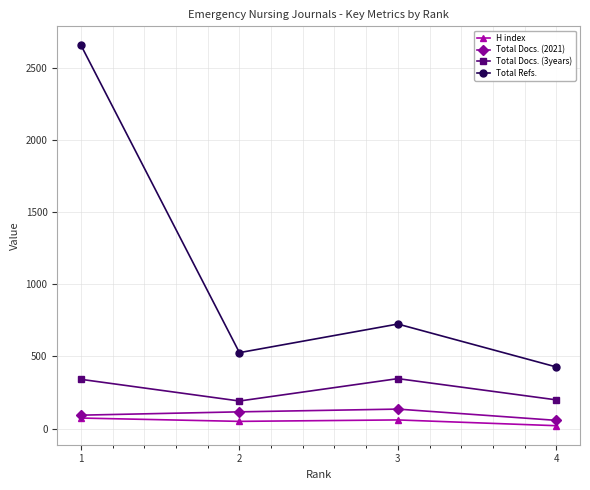

True or false: Total Docs. (3years) and H index cross at least once.

False